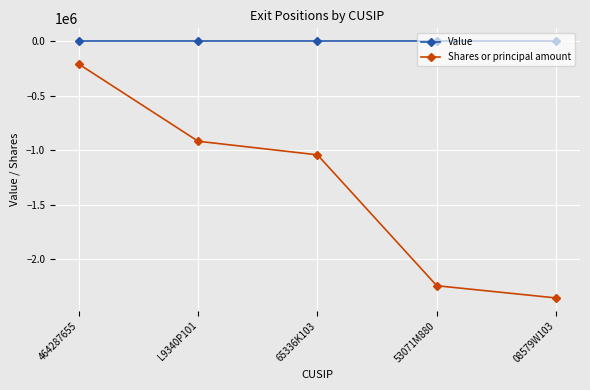

True or false: Value and Shares or principal amount intersect in this chart.

False